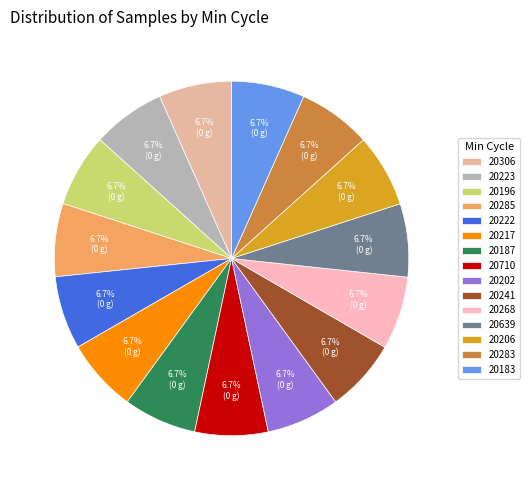

Approximately how many times larger is the value at 20306 compared to 20222?

1.0